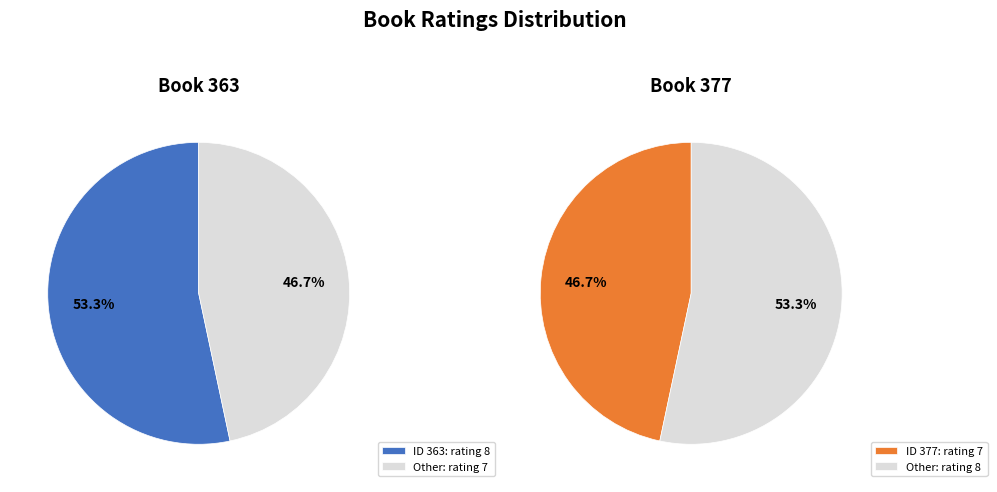

To the nearest percent, what is the difference between the largest and smallest slice percentages?

7%